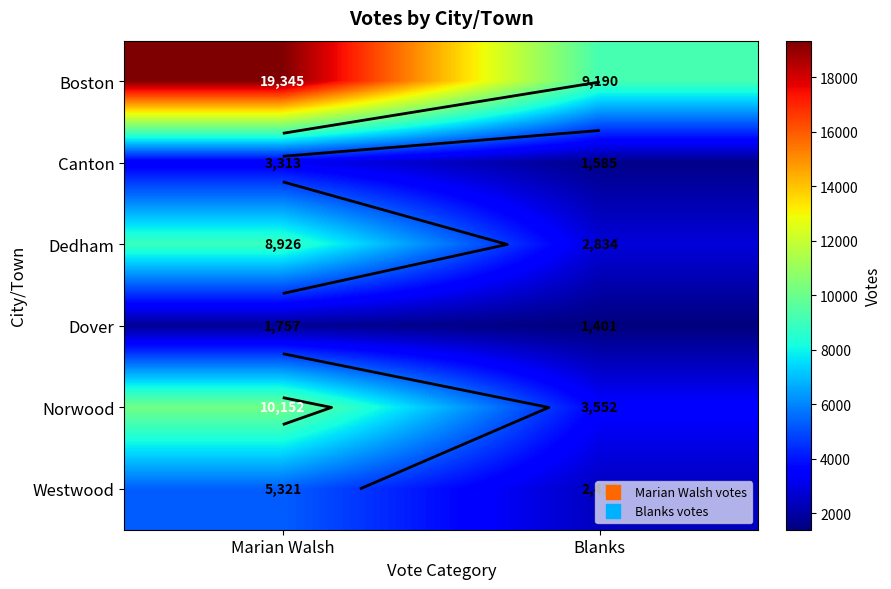

At which category is the sum across all series the highest?

Marian Walsh